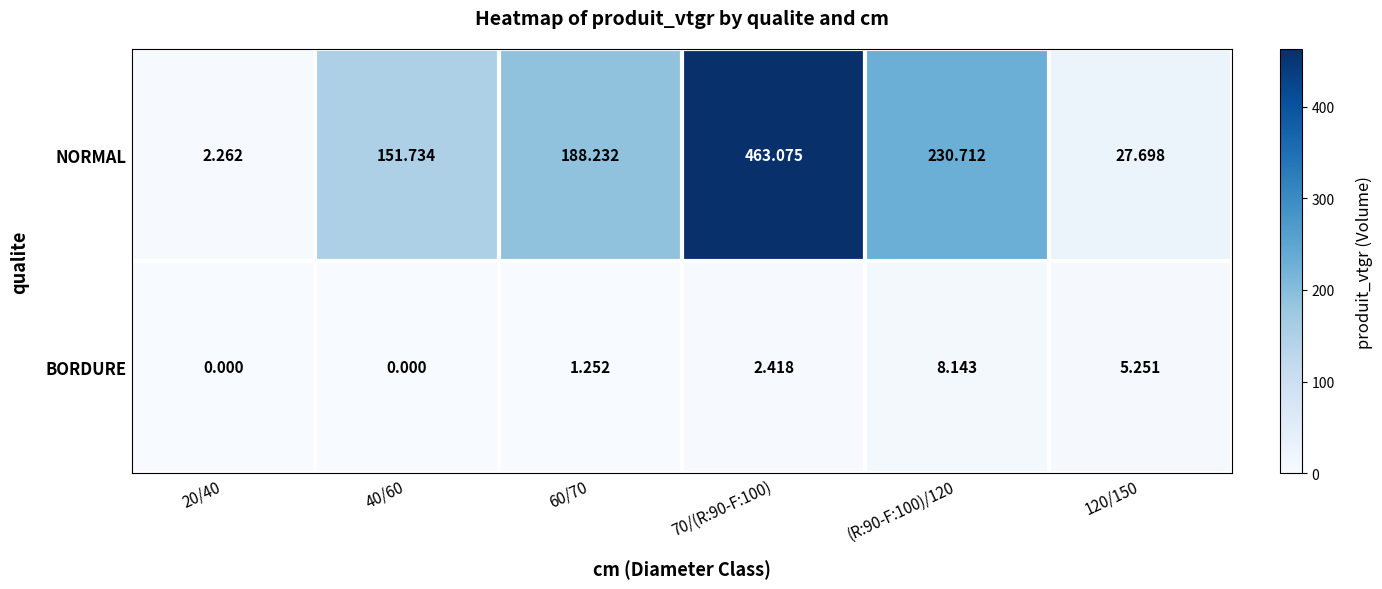

Between 20/40 and 120/150, which series saw the biggest shift?

NORMAL